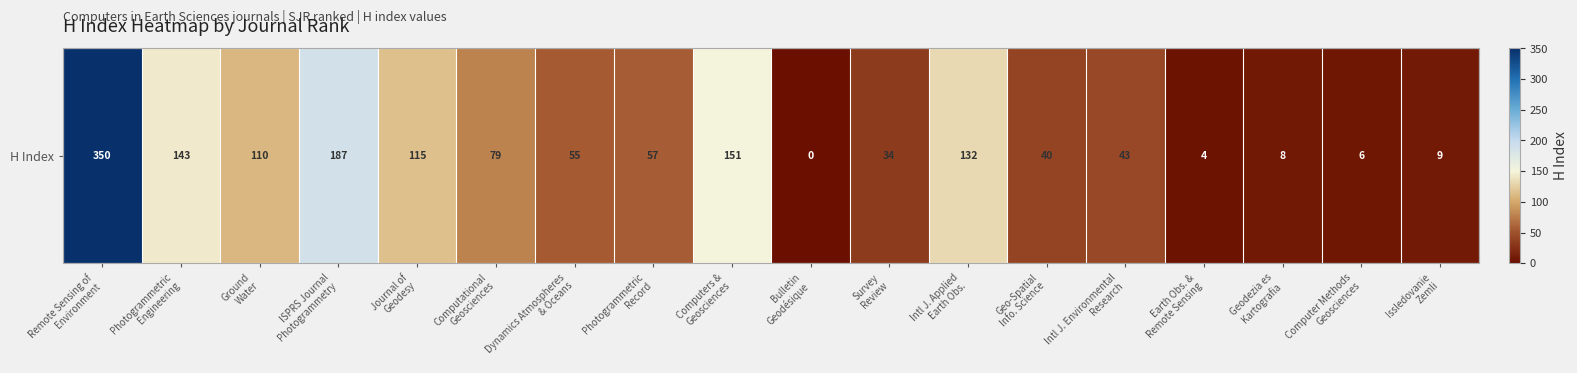

Rank the categories by value from lowest to highest.

Bulletin
Geodésique, Earth Obs. &
Remote Sensing, Computer Methods
Geosciences, Geodezia es
Kartografia, Issledovanie
Zemli, Survey
Review, Geo-Spatial
Info. Science, Intl J. Environmental
Research, Dynamics Atmospheres
& Oceans, Photogrammetric
Record, Computational
Geosciences, Ground
Water, Journal of
Geodesy, Intl J. Applied
Earth Obs., Photogrammetric
Engineering, Computers &
Geosciences, ISPRS Journal
Photogrammetry, Remote Sensing of
Environment